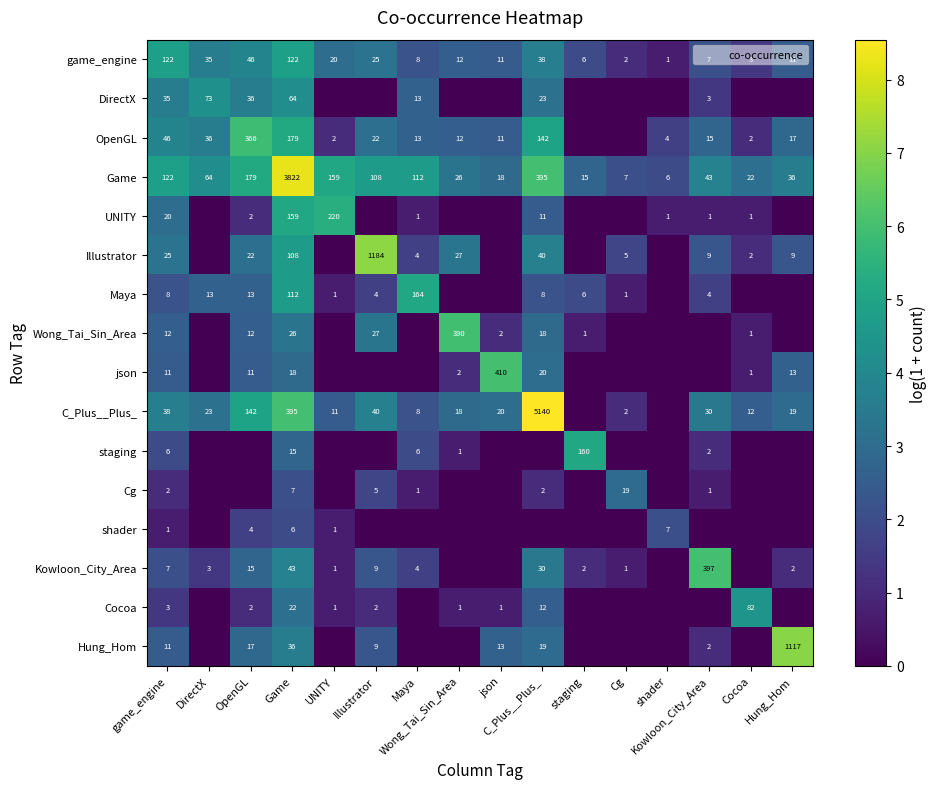

Where does the Kowloon_City_Area series first go above 1?

game_engine